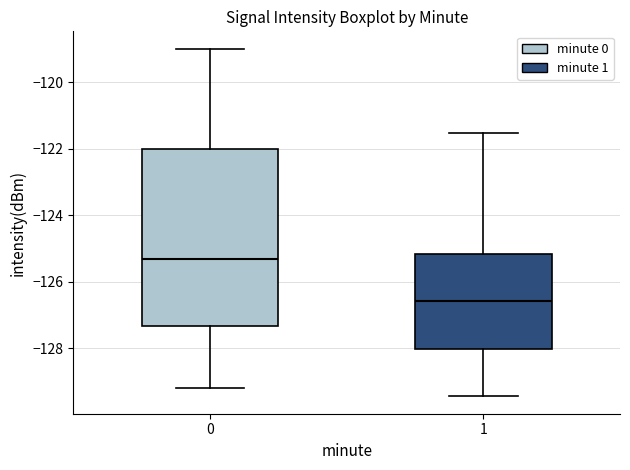

Reading left to right, read every box against the y-axis: the position of its median line, the range the box covers, and the ends of its whiskers. The values are not printed on the chart, so give them approximately, as read against the axis.

0: median -125.4, box -127.4 to -122.0, whiskers -129.2 to -119.0
1: median -126.6, box -128.0 to -125.2, whiskers -129.4 to -121.6